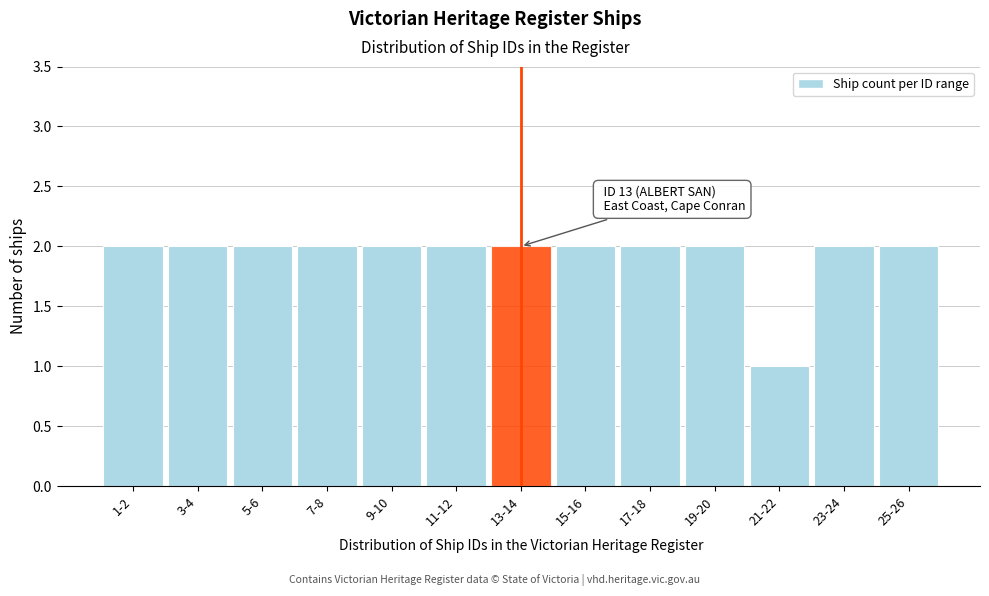

Reading right to left, transcribe all the data shown in this chart.

2	2	1	2	2	2	2	2	2	2	2	2	2